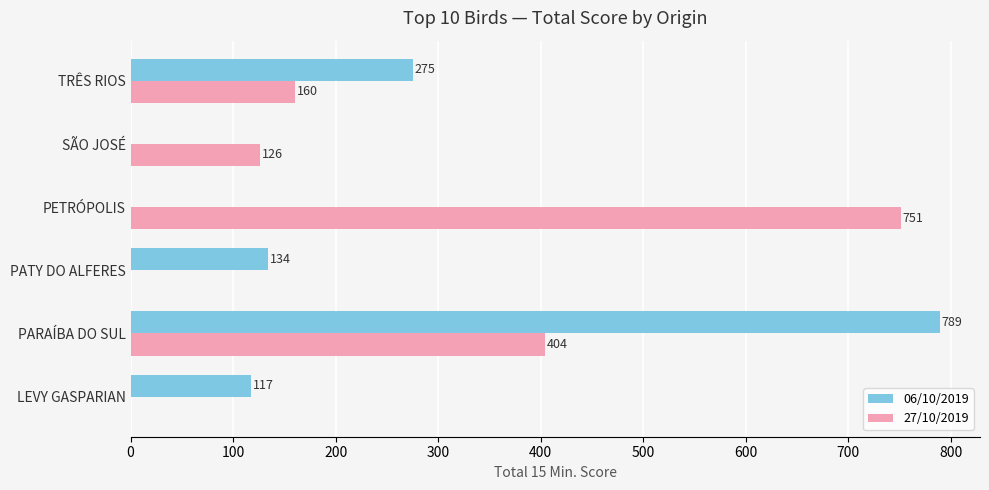

Is it true that 27/10/2019 equals 126 at SÃO JOSÉ?

True